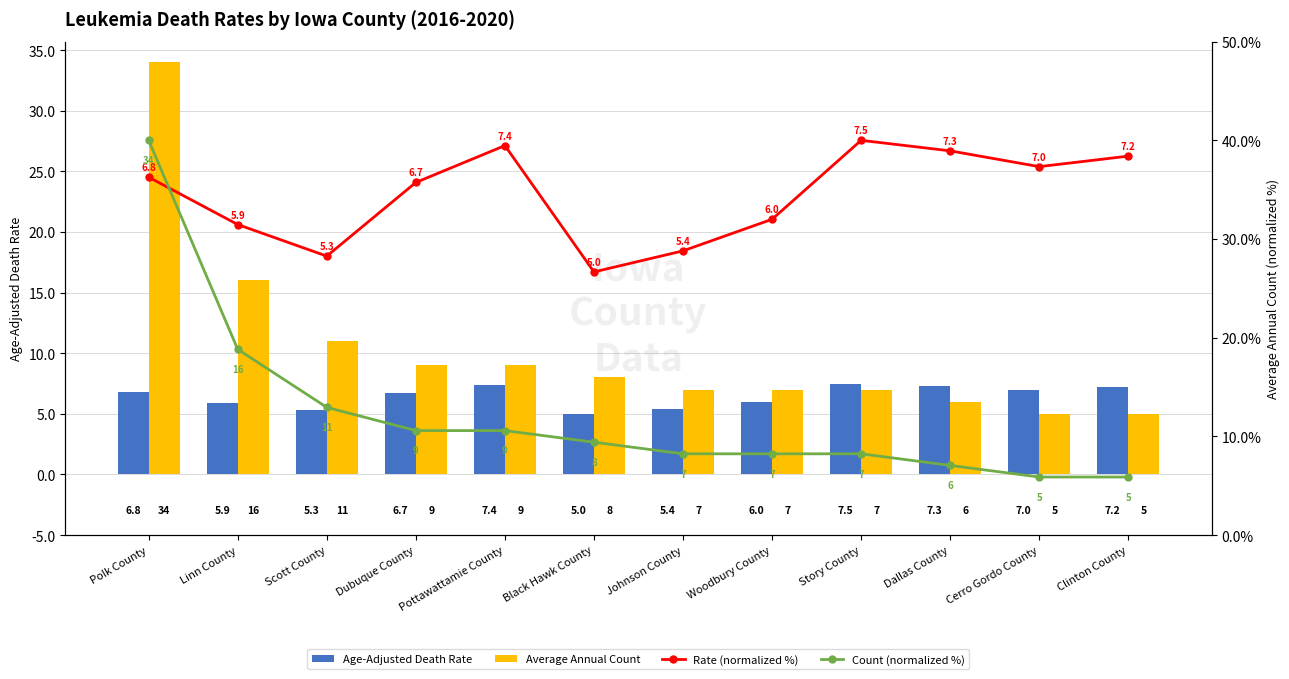

True or false: Age-Adjusted Death Rate has a value of 7.4 at Pottawattamie County.

True